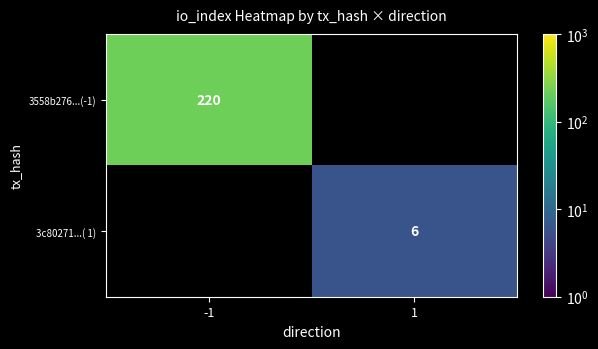

Is it true that 3c80271...( 1) equals 6 at 1?

True